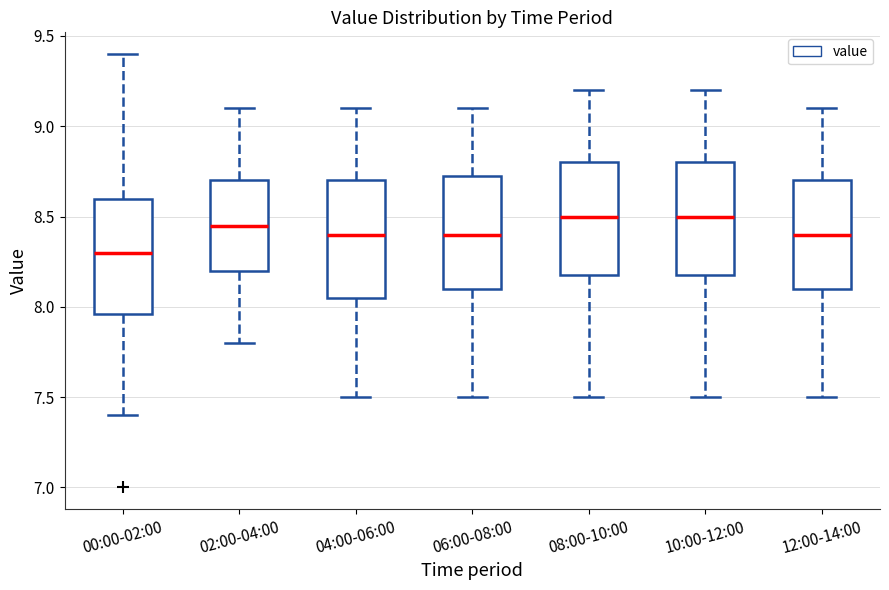

Where does the lower whisker of the box for 02:00-04:00 end on the y-axis? The values are not printed on the chart, so give them approximately, as read against the axis.

7.80